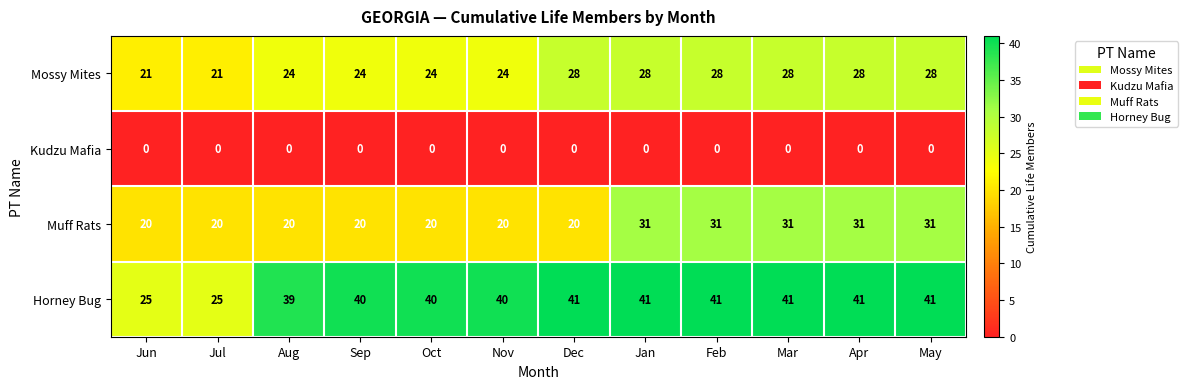

What is the total value across all series at Sep?

84